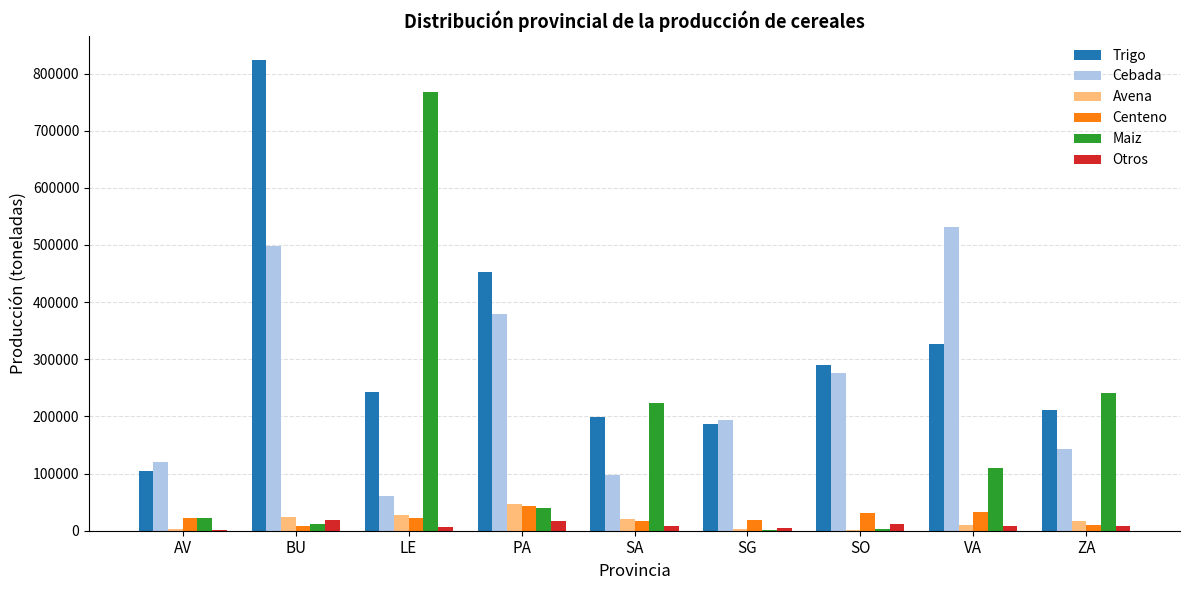

How many categories are shown in the chart?

9